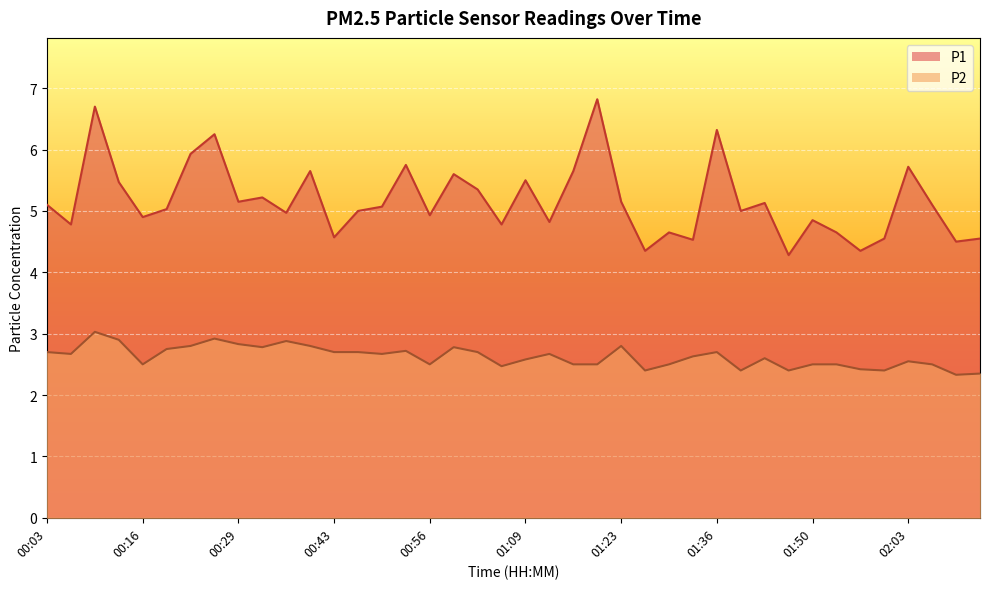

Reading left to right, transcribe all the data shown in this chart.

P1: 00:03=5.1	00:06=4.8	00:09=6.7	00:13=5.5	00:16=4.9	00:19=5.0	00:23=5.9	00:26=6.2	00:29=5.2	00:33=5.2	00:36=5.0	00:39=5.7	00:43=4.6	00:46=5.0	00:49=5.1	00:53=5.8	00:56=4.9	00:59=5.6	01:03=5.3	01:06=4.8	01:09=5.5	01:13=4.8	01:16=5.7	01:19=6.8	01:23=5.2	01:26=4.3	01:29=4.7	01:33=4.5	01:36=6.3	01:39=5.0	01:43=5.1	01:46=4.3	01:50=4.8	01:53=4.7	01:57=4.3	02:00=4.5	02:03=5.7	02:07=5.1	02:10=4.5	02:13=4.5
P2: 00:03=2.7	00:06=2.7	00:09=3.0	00:13=2.9	00:16=2.5	00:19=2.8	00:23=2.8	00:26=2.9	00:29=2.8	00:33=2.8	00:36=2.9	00:39=2.8	00:43=2.7	00:46=2.7	00:49=2.7	00:53=2.7	00:56=2.5	00:59=2.8	01:03=2.7	01:06=2.5	01:09=2.6	01:13=2.7	01:16=2.5	01:19=2.5	01:23=2.8	01:26=2.4	01:29=2.5	01:33=2.6	01:36=2.7	01:39=2.4	01:43=2.6	01:46=2.4	01:50=2.5	01:53=2.5	01:57=2.4	02:00=2.4	02:03=2.5	02:07=2.5	02:10=2.3	02:13=2.4